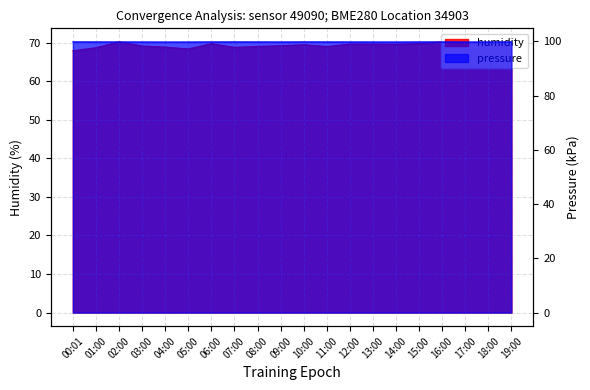

What is the label of the 11th point from the right?

09:00